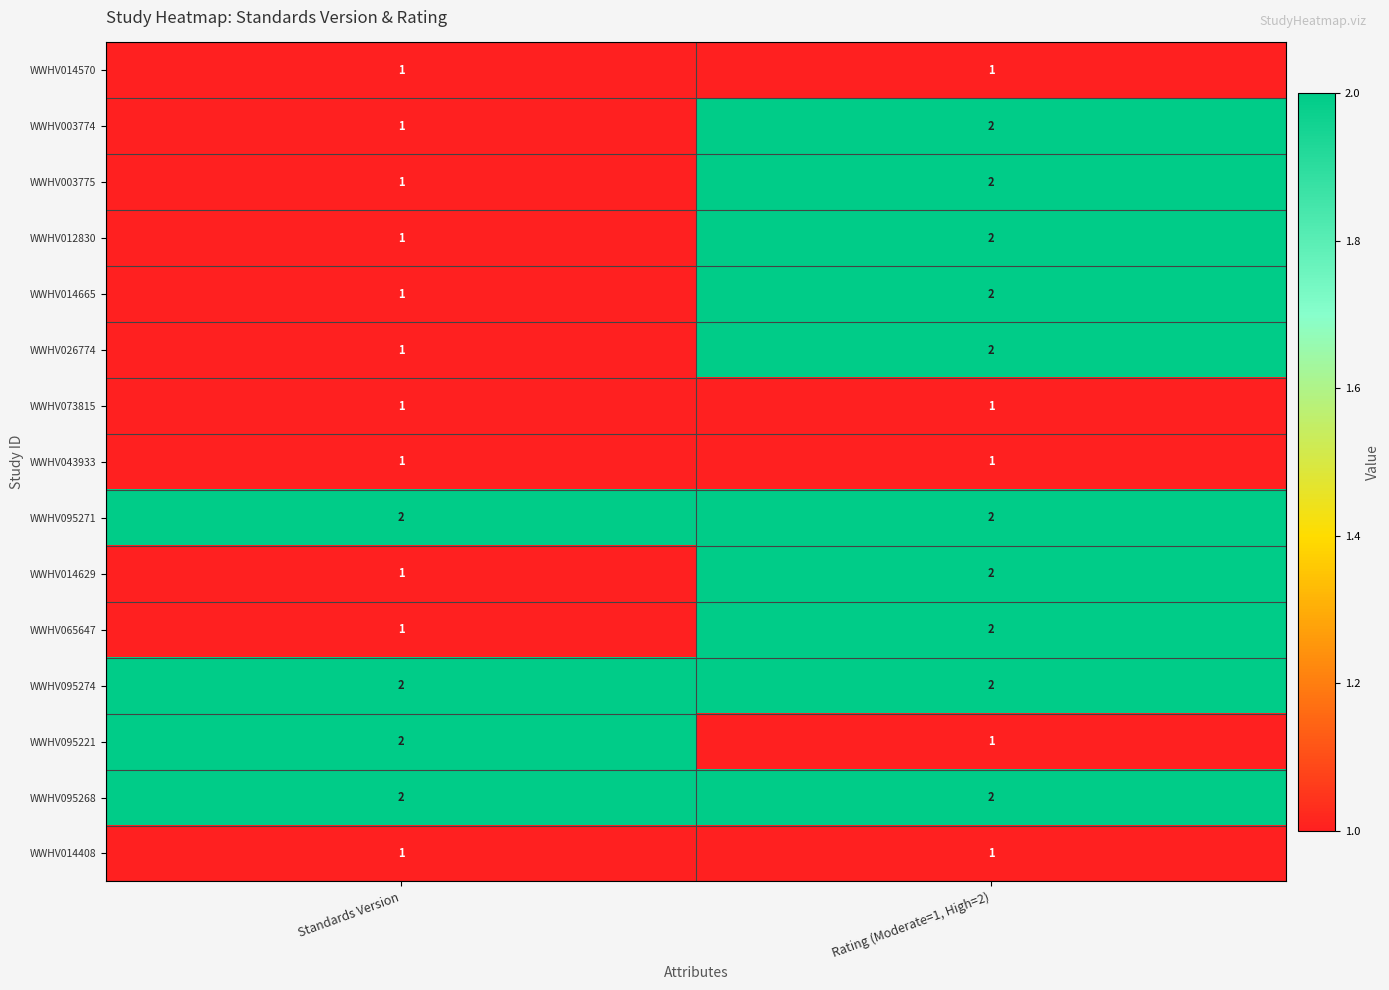

Where is WWHV003775 nearest to the value 1?

Standards Version